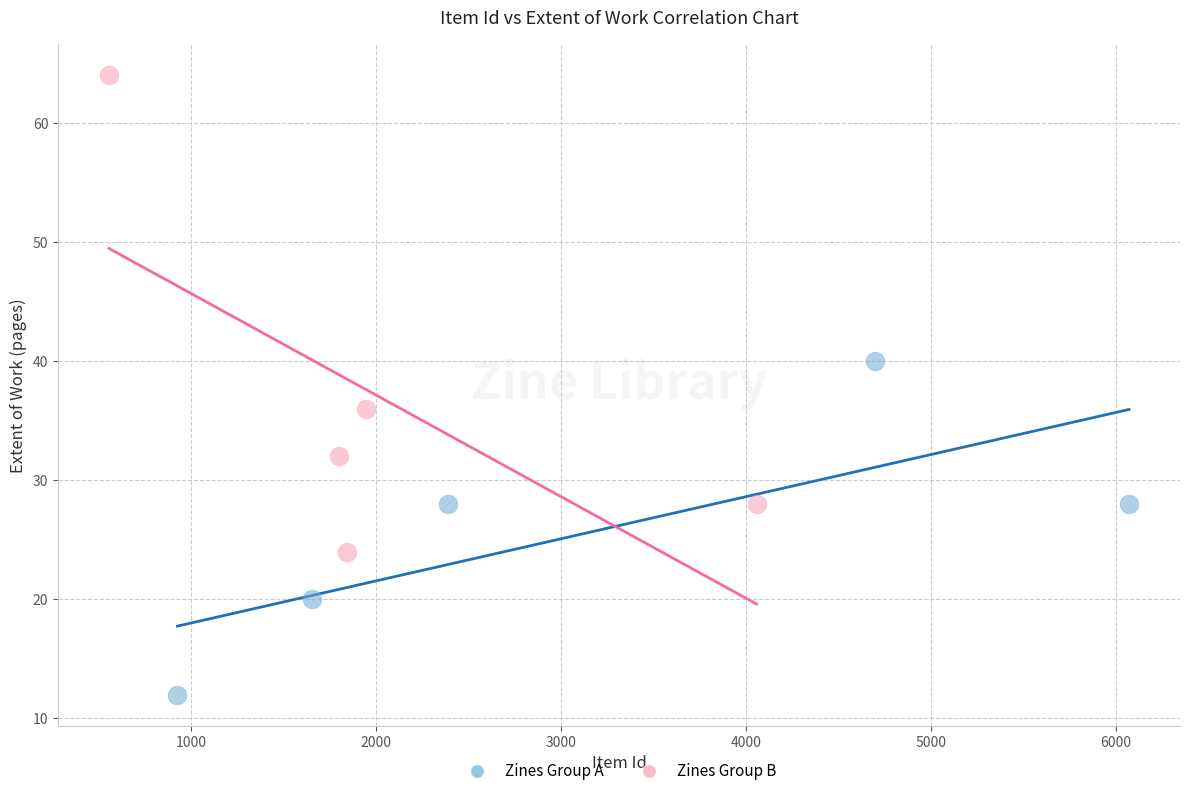

Which series has the largest Y range (max minus min)?

Zines Group B